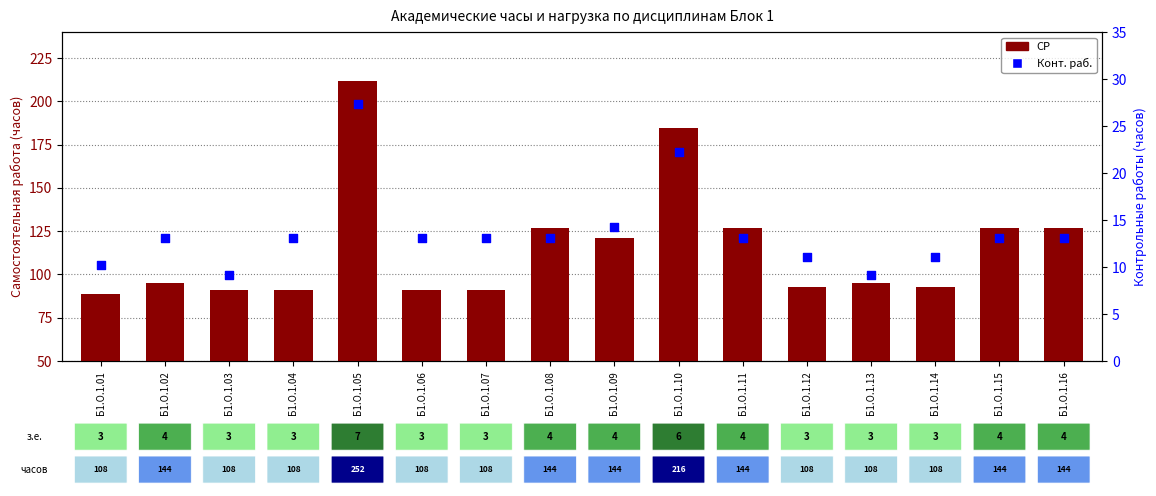

At how many categories does at least one series exceed 182?

2